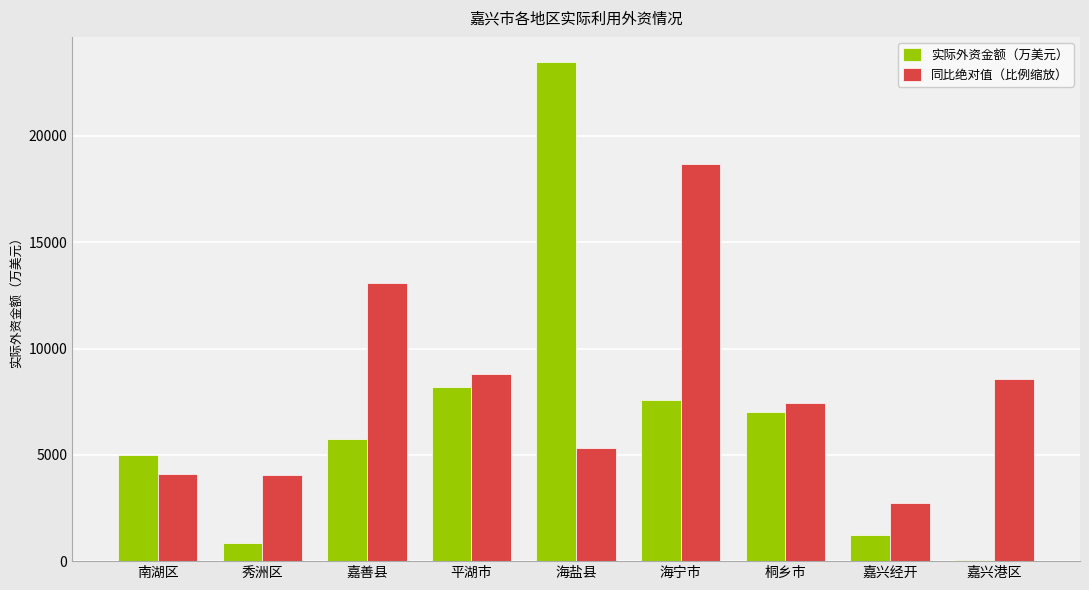

Is it true that 同比绝对值（比例缩放） equals 8552.9 at 嘉兴港区?

True